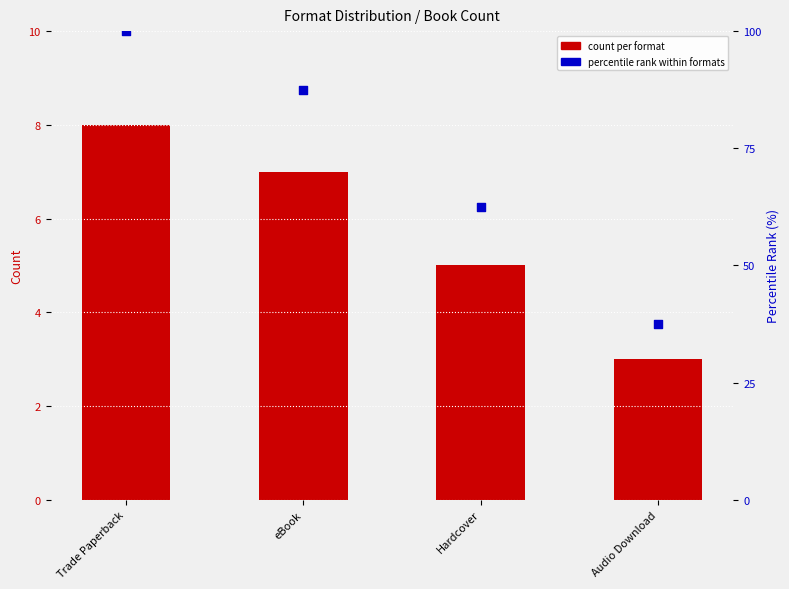

What are all the series names shown in the legend?

count per format, percentile rank within formats